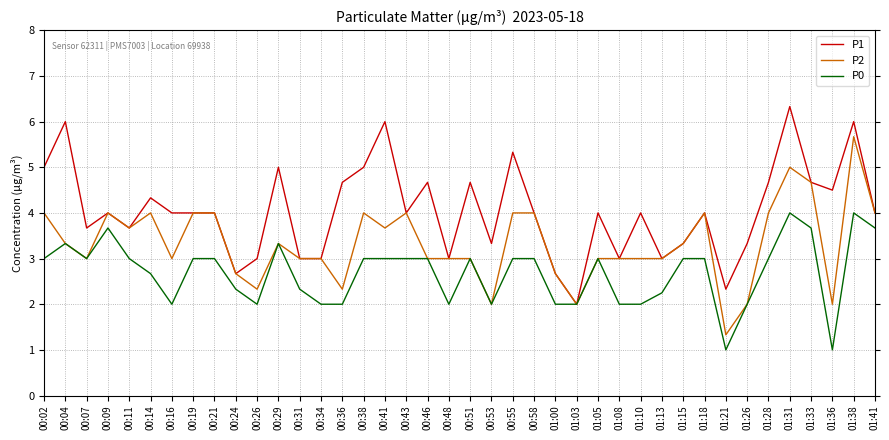

Is it true that P2 equals 1.6 at 01:13?

False